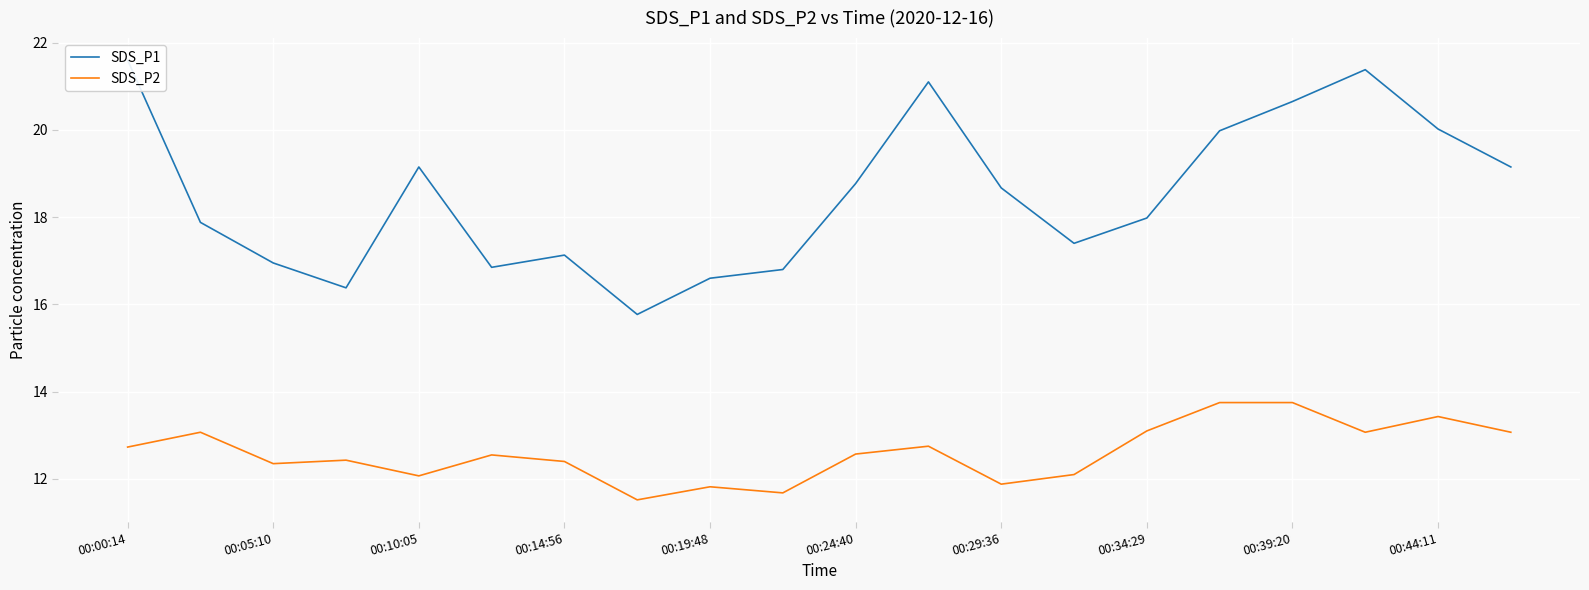

Rank the series by their maximum value, from highest to lowest.

SDS_P1, SDS_P2